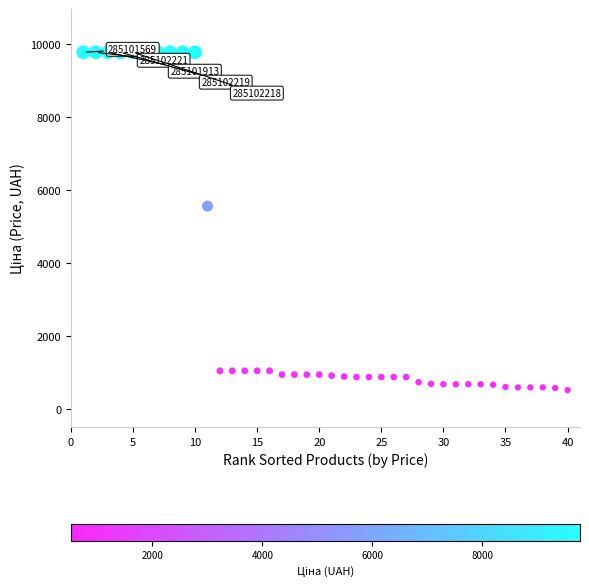

What Y value in the scatter plot is closest to 5148?

5560.3